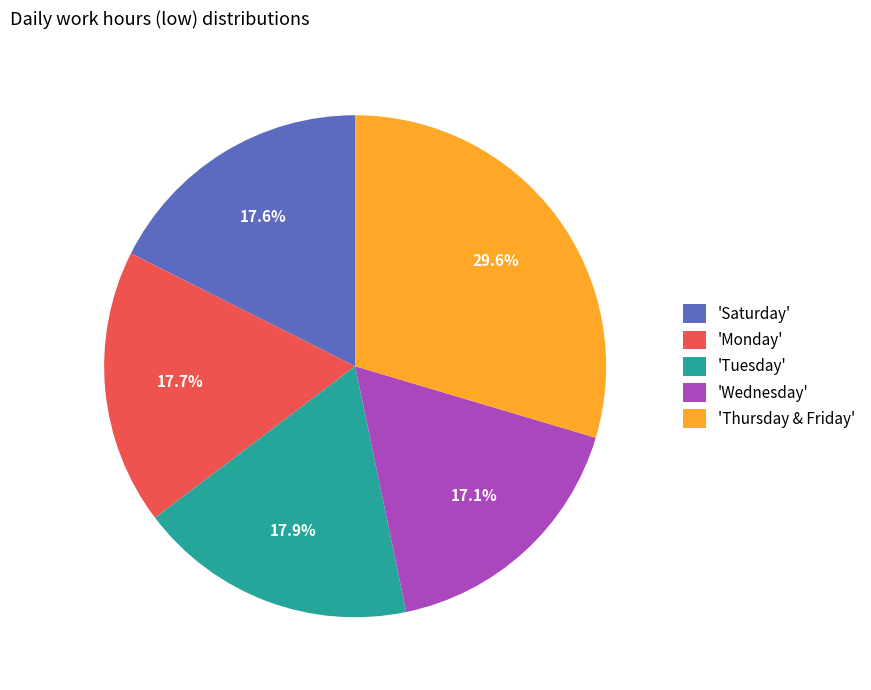

To the nearest percent, what is the average slice percentage?

20%